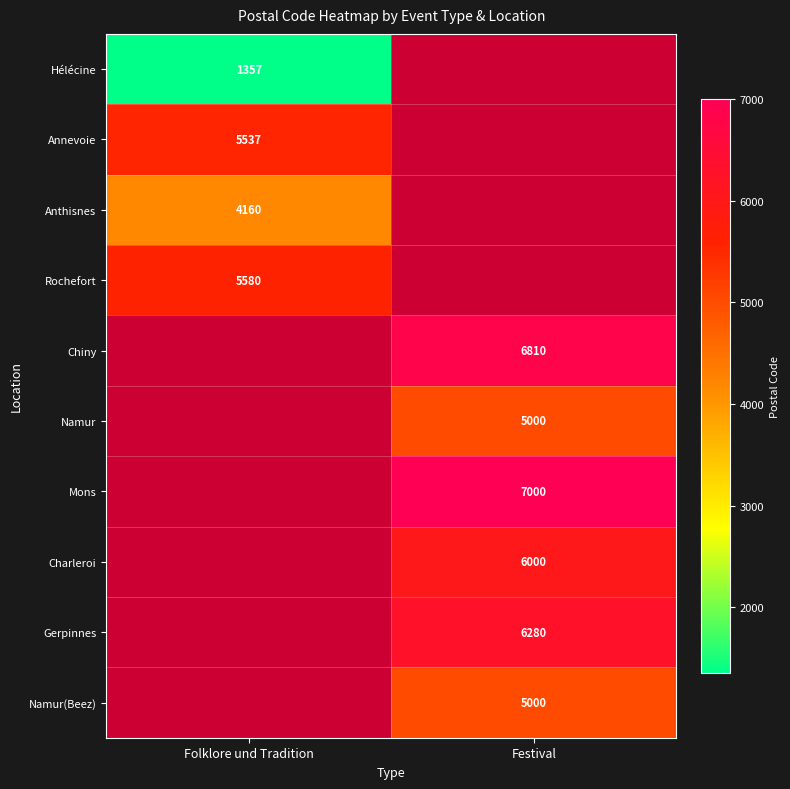

Between Festival and Folklore und Tradition, which is larger?

Folklore und Tradition